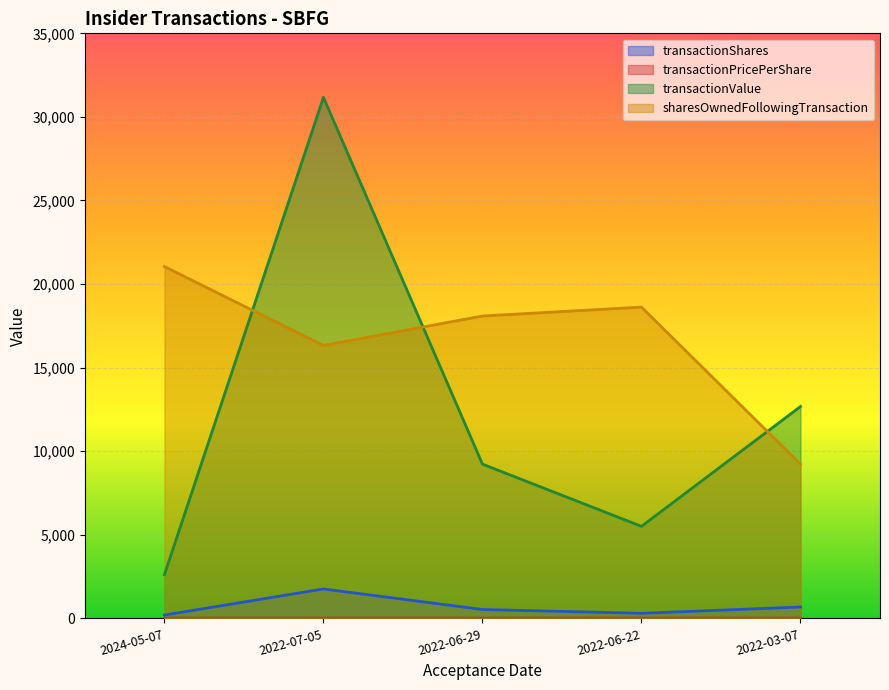

Which series has the largest total across all categories?

sharesOwnedFollowingTransaction